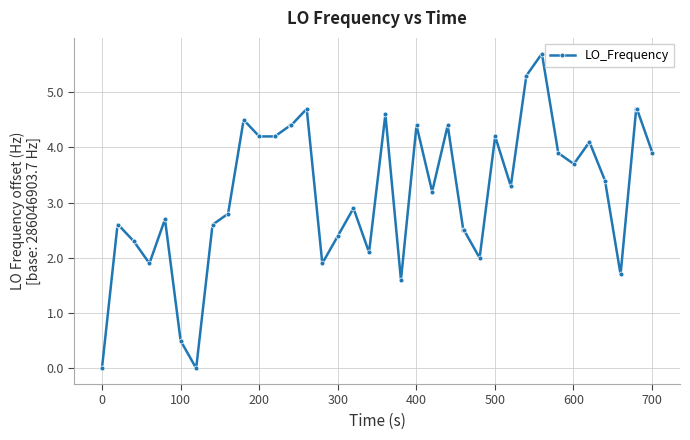

What is the greatest value displayed?

5.7